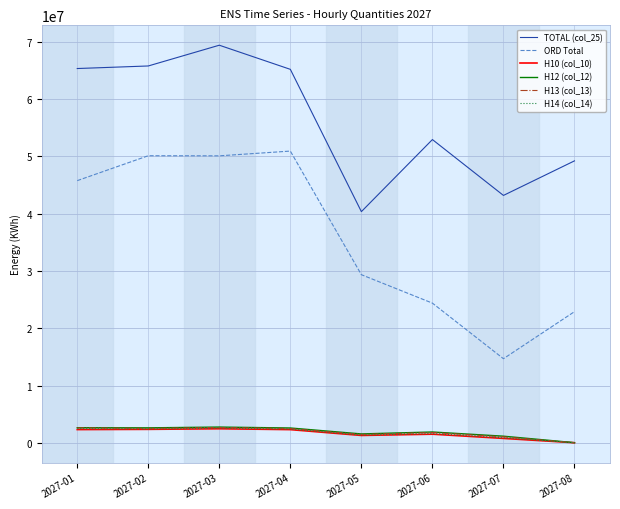

Count the number of data series in this chart.

6